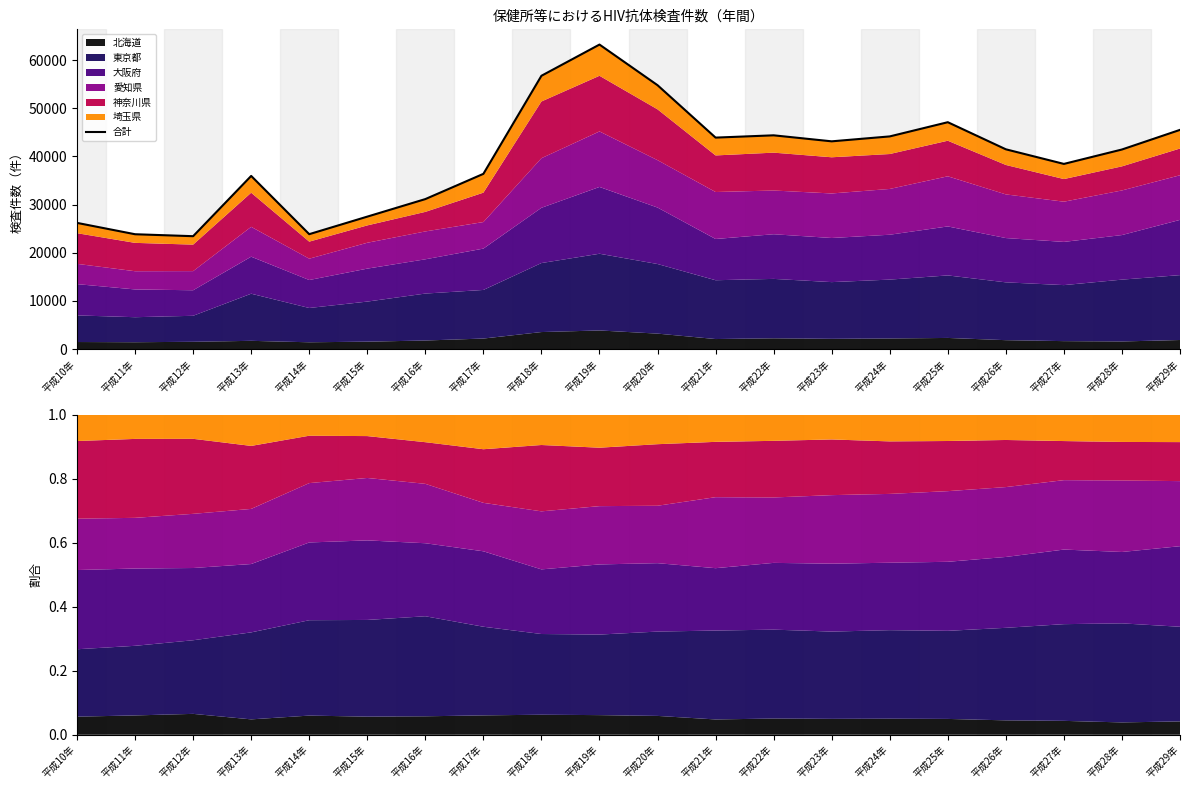

What is the smallest value displayed?

23443